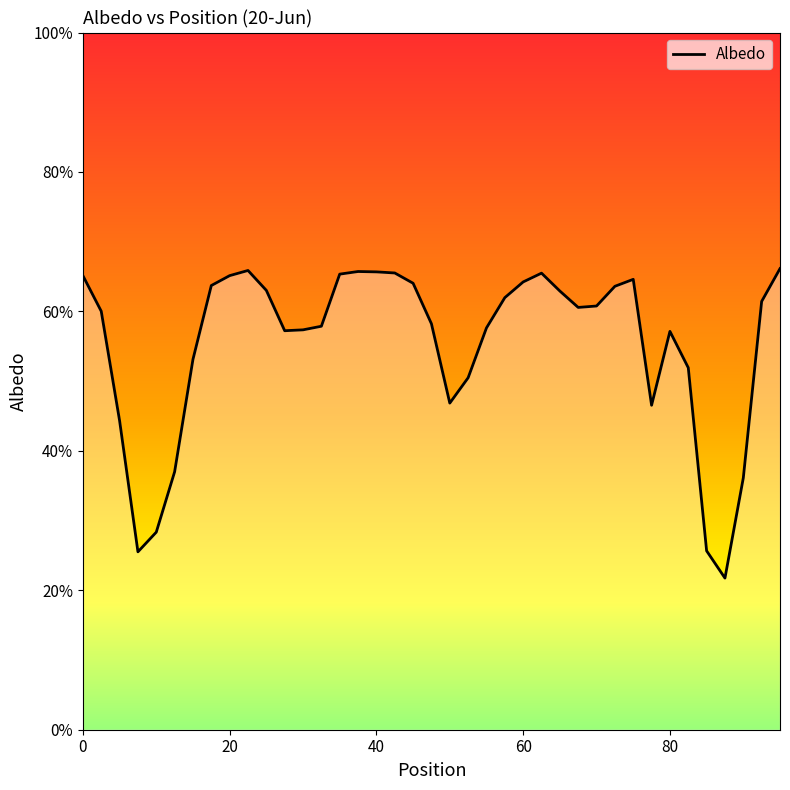

Does the chart display data point markers on the line(s)?

No